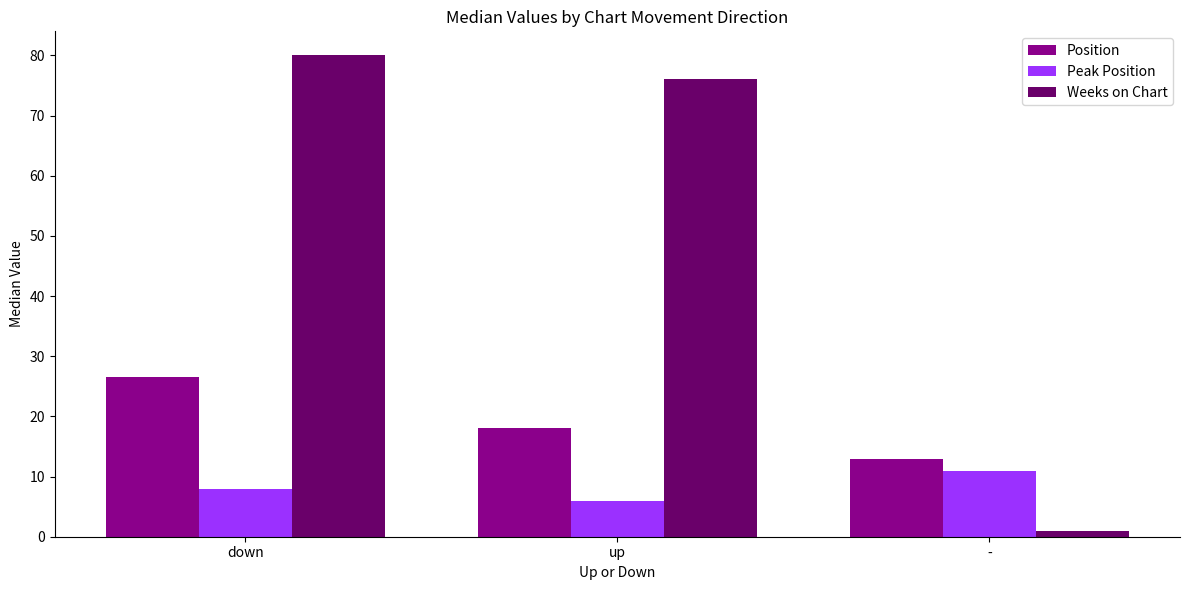

How many data points does each series have?

3